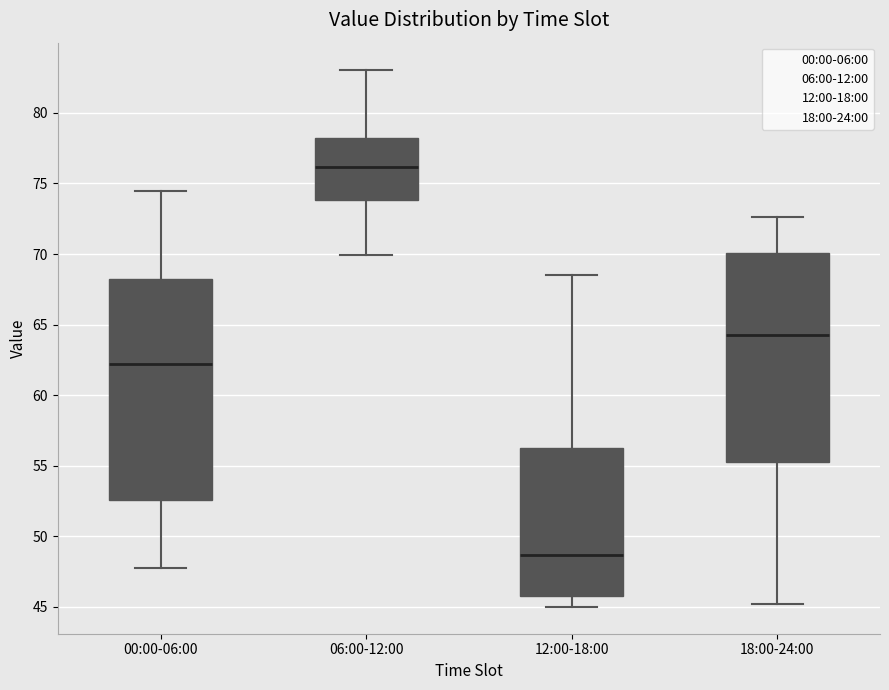

Comparing the boxes themselves (not the whiskers), which one is the tallest?

00:00-06:00